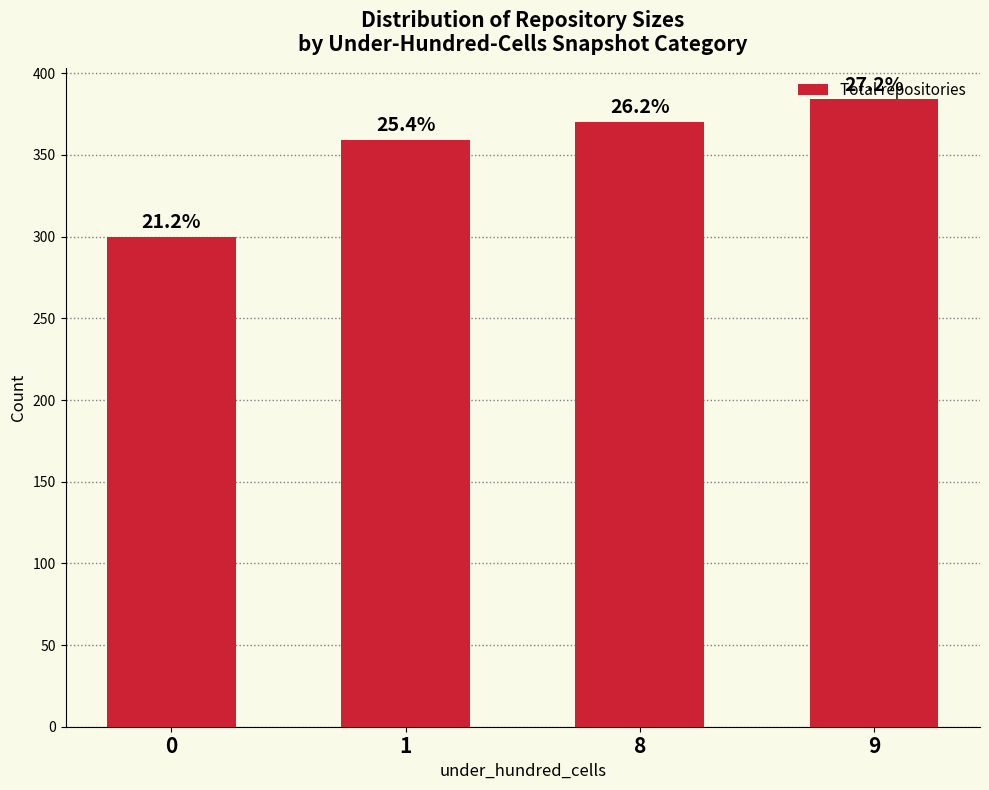

List the labels in order of value, largest first.

9, 8, 1, 0